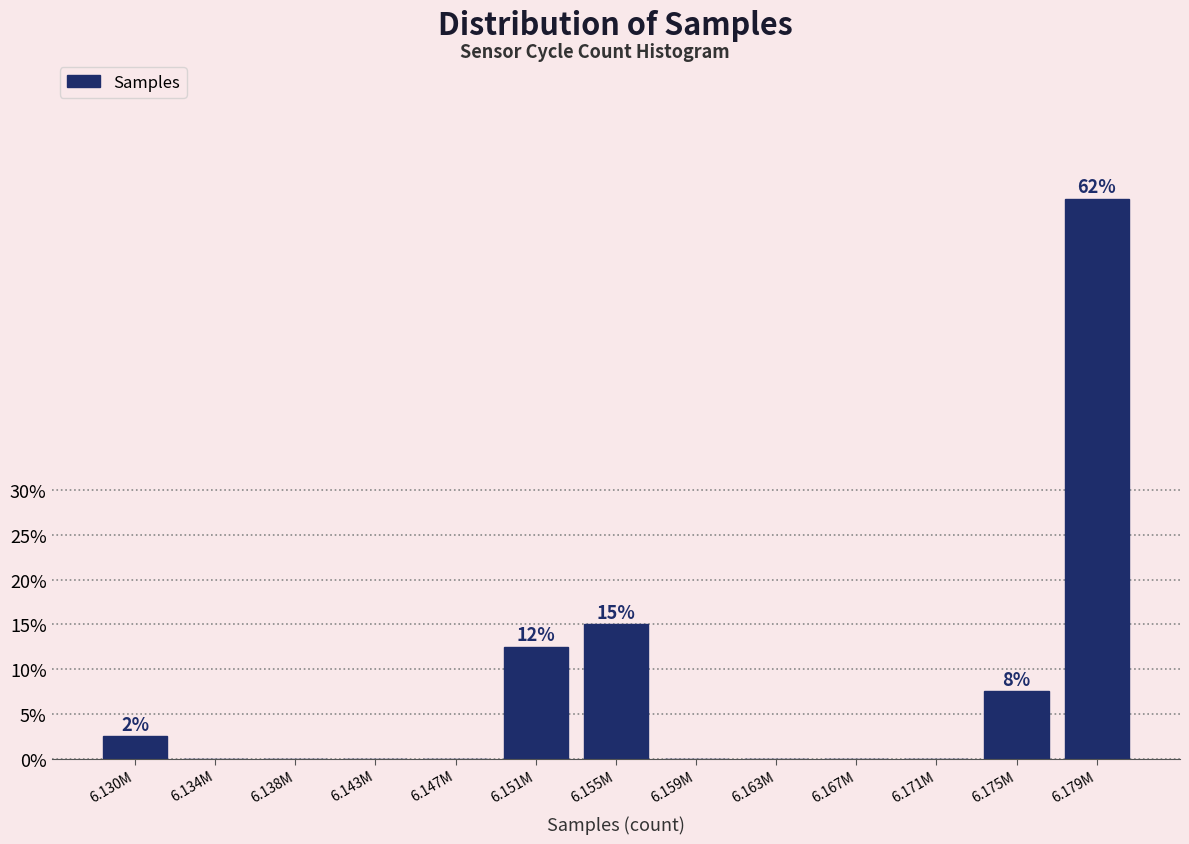

Reading right to left, extract all data points from this chart.

6.179M=62.5	6.175M=7.5	6.171M=0.0	6.167M=0.0	6.163M=0.0	6.159M=0.0	6.155M=15.0	6.151M=12.5	6.147M=0.0	6.143M=0.0	6.138M=0.0	6.134M=0.0	6.130M=2.5